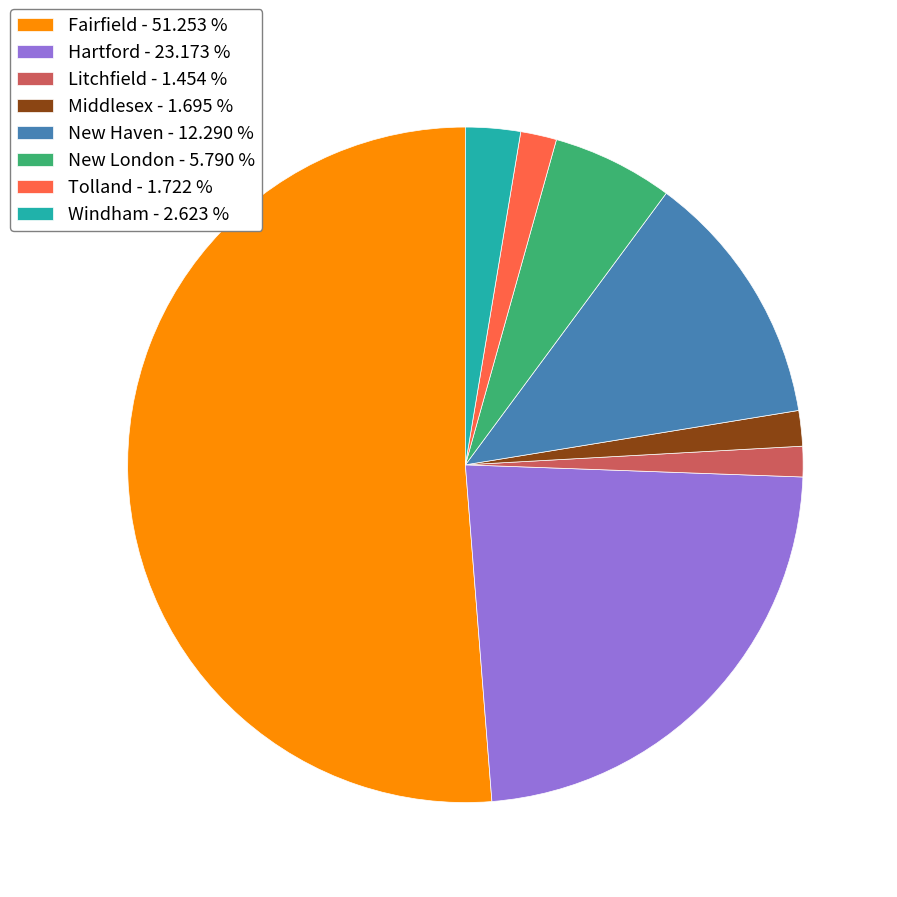

Do Tolland - 1.722 % and Middlesex - 1.695 % together represent more than half of the pie?

No